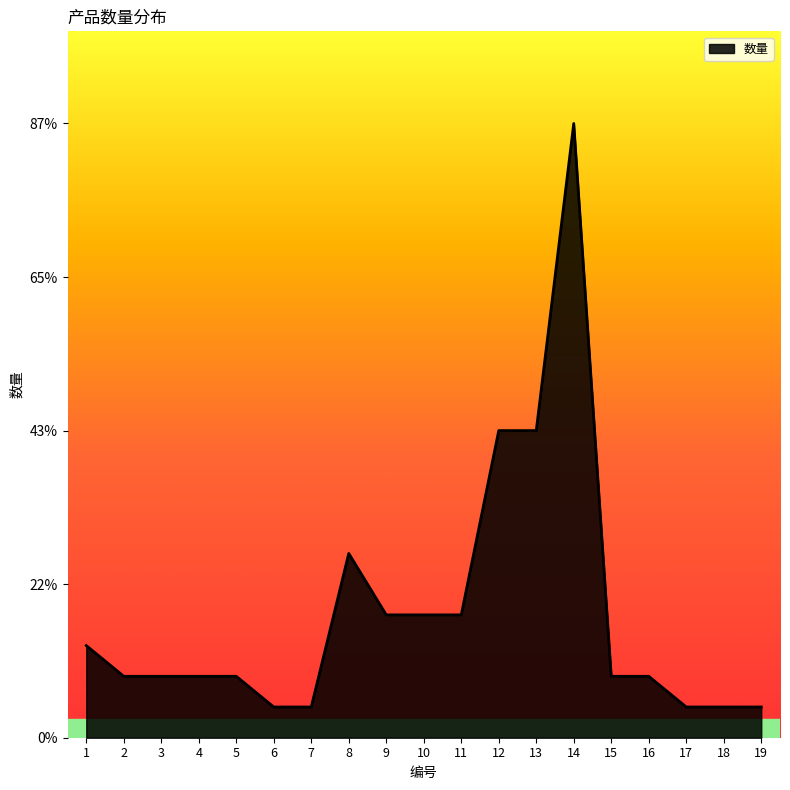

Is this an area chart (filled region under the line)?

Yes